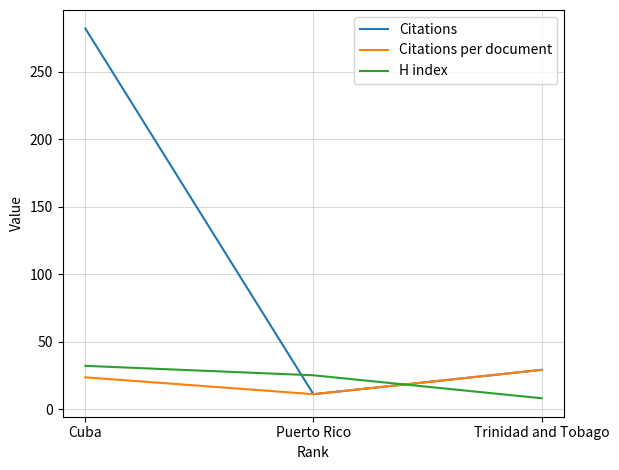

Reading left to right, transcribe all the data shown in this chart.

Citations: Cuba=282.0	Puerto Rico=11.0	Trinidad and Tobago=29.0
Citations per document: Cuba=23.5	Puerto Rico=11.0	Trinidad and Tobago=29.0
H index: Cuba=32.0	Puerto Rico=25.0	Trinidad and Tobago=8.0